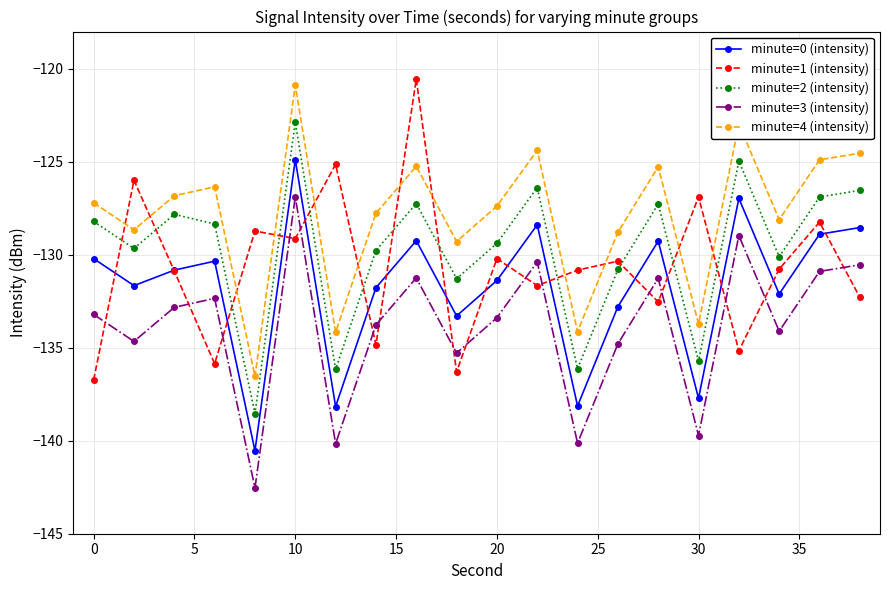

Count the number of data series in this chart.

5